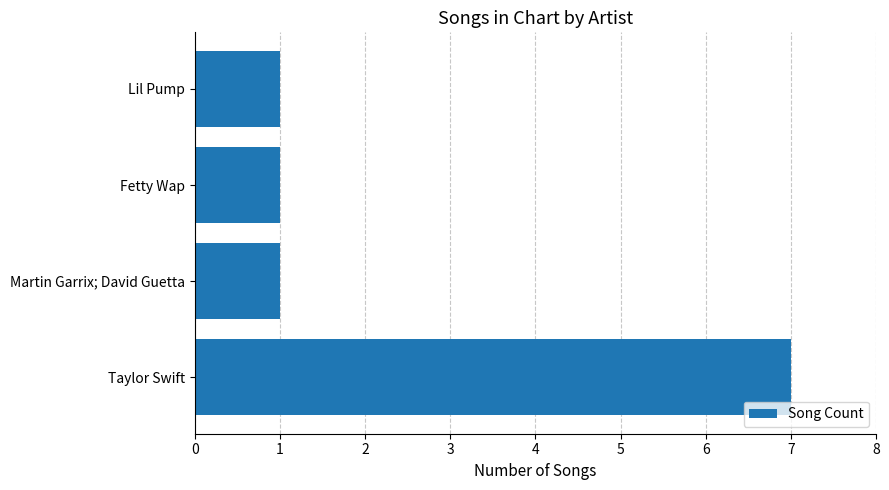

Count the values in the range 1 to 7.

4